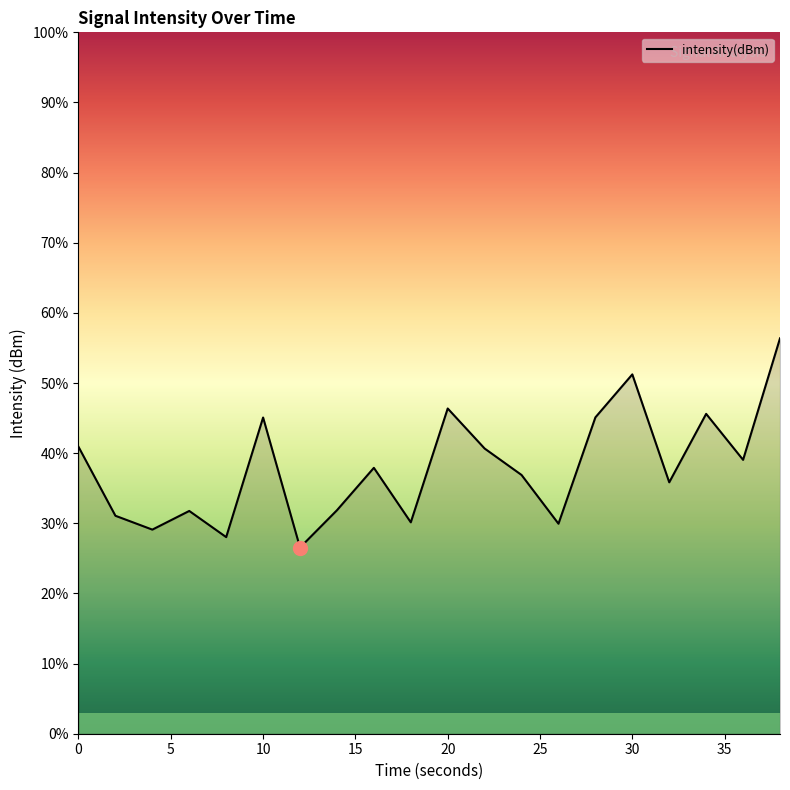

What is the minimum value shown in the chart?

26.5